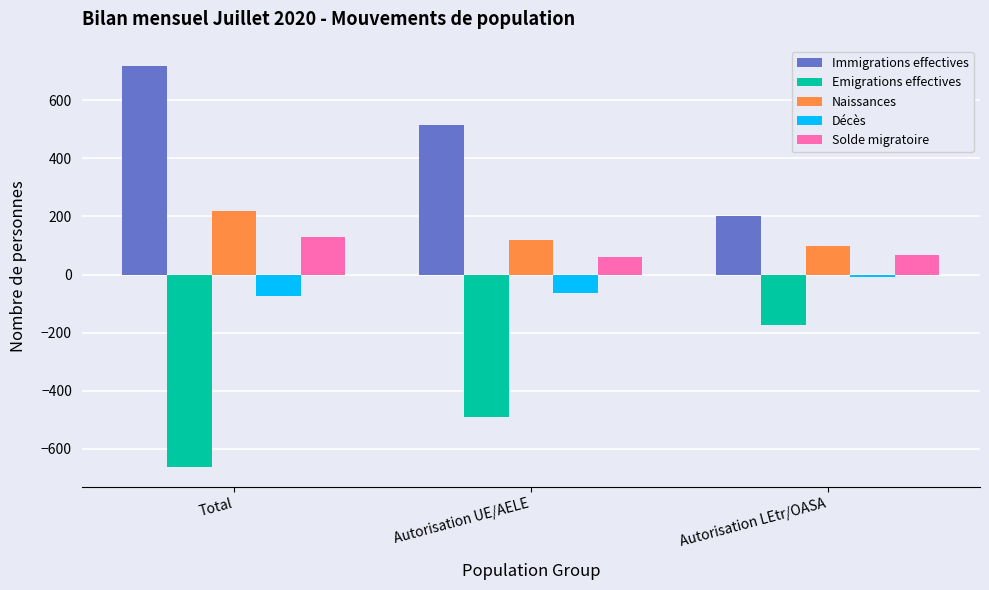

What is the difference between the maximum and second lowest values in the Emigrations effectives series?

316